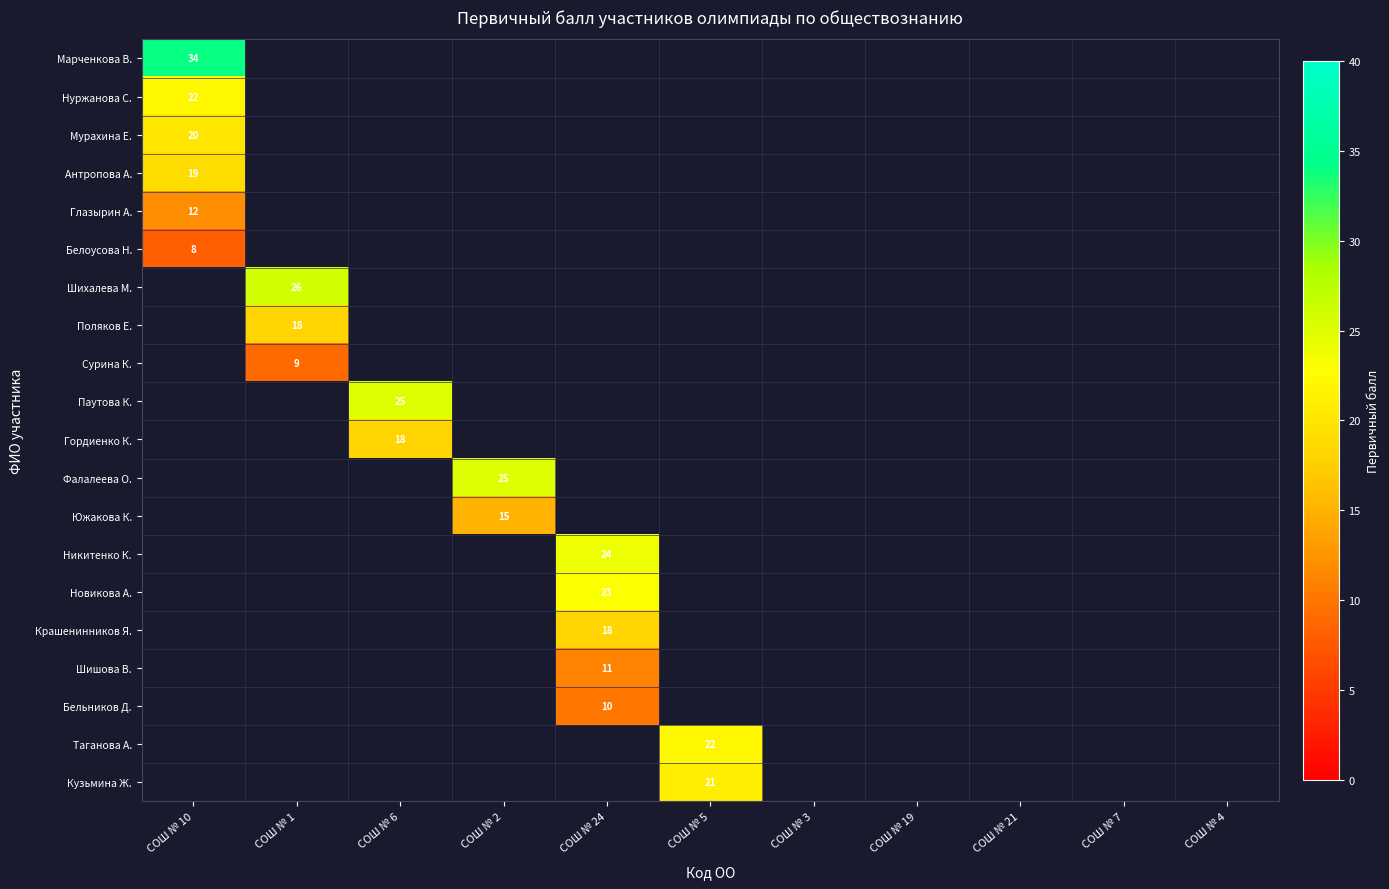

The value of Сурина К. at СОШ № 1 is 9. True or false?

True